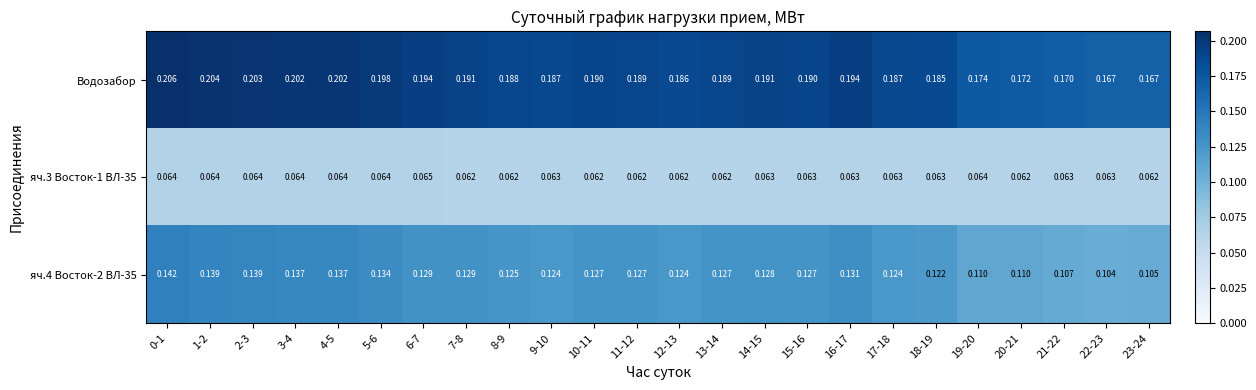

Is the value of Водозабор at 21-22 greater than the value of яч.4 Восток-2 ВЛ-35 at 19-20?

Yes